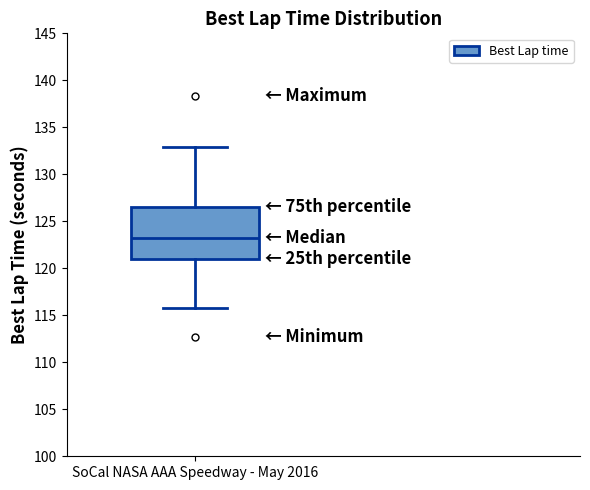

Transcribe this box plot: give where the median line is, the range the box spans, and where the two whiskers end, as read against the y-axis. The values are not printed on the chart, so give them approximately, as read against the axis.

median 123.0, box 121.0 to 126.5, whiskers 116.0 to 133.0